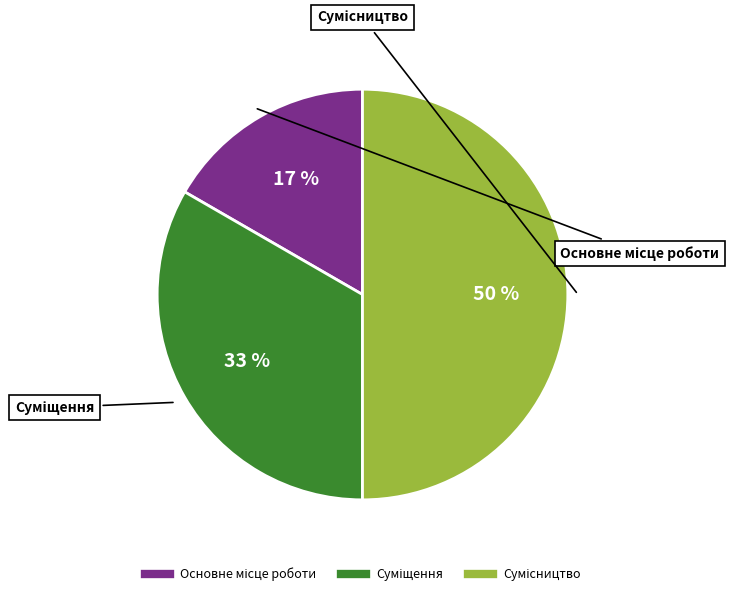

How many slices are in this pie chart?

3